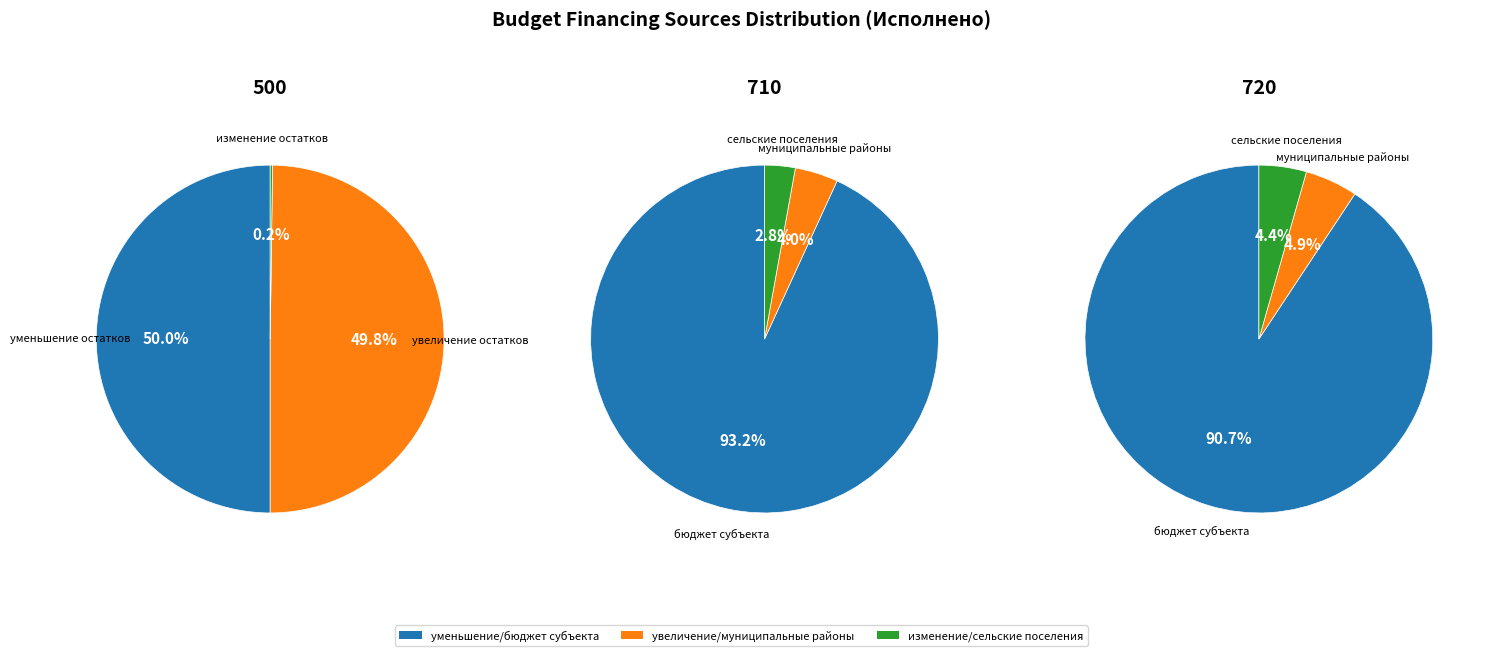

Which has a higher value, 710 or 500?

710